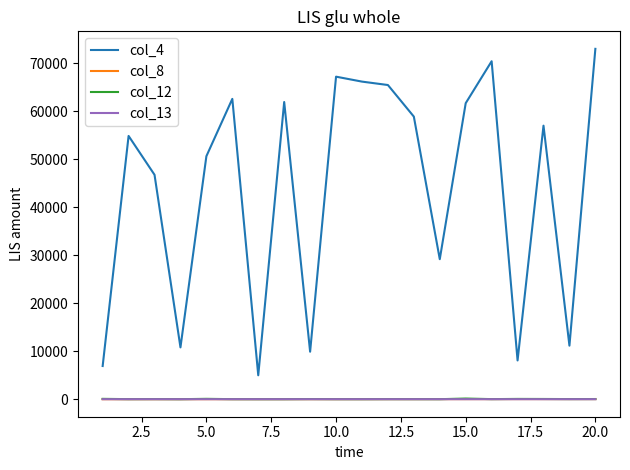

Which series has the widest spread of values?

col_4